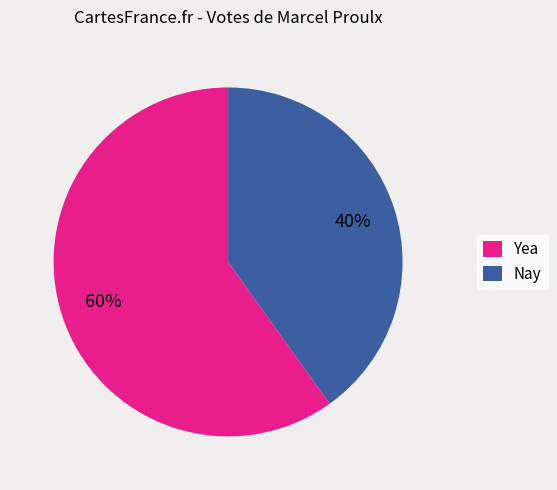

Which category has the biggest portion of the pie?

Yea